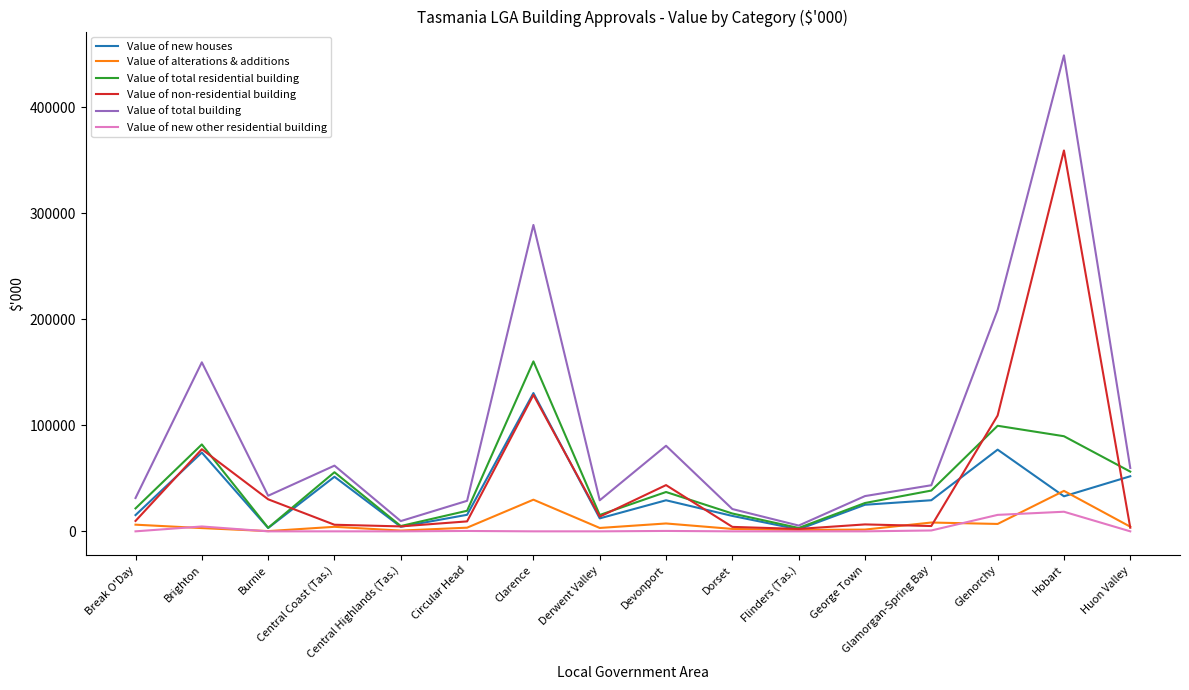

What are all the series names shown in the legend?

Value of new houses, Value of alterations & additions, Value of total residential building, Value of non-residential building, Value of total building, Value of new other residential building